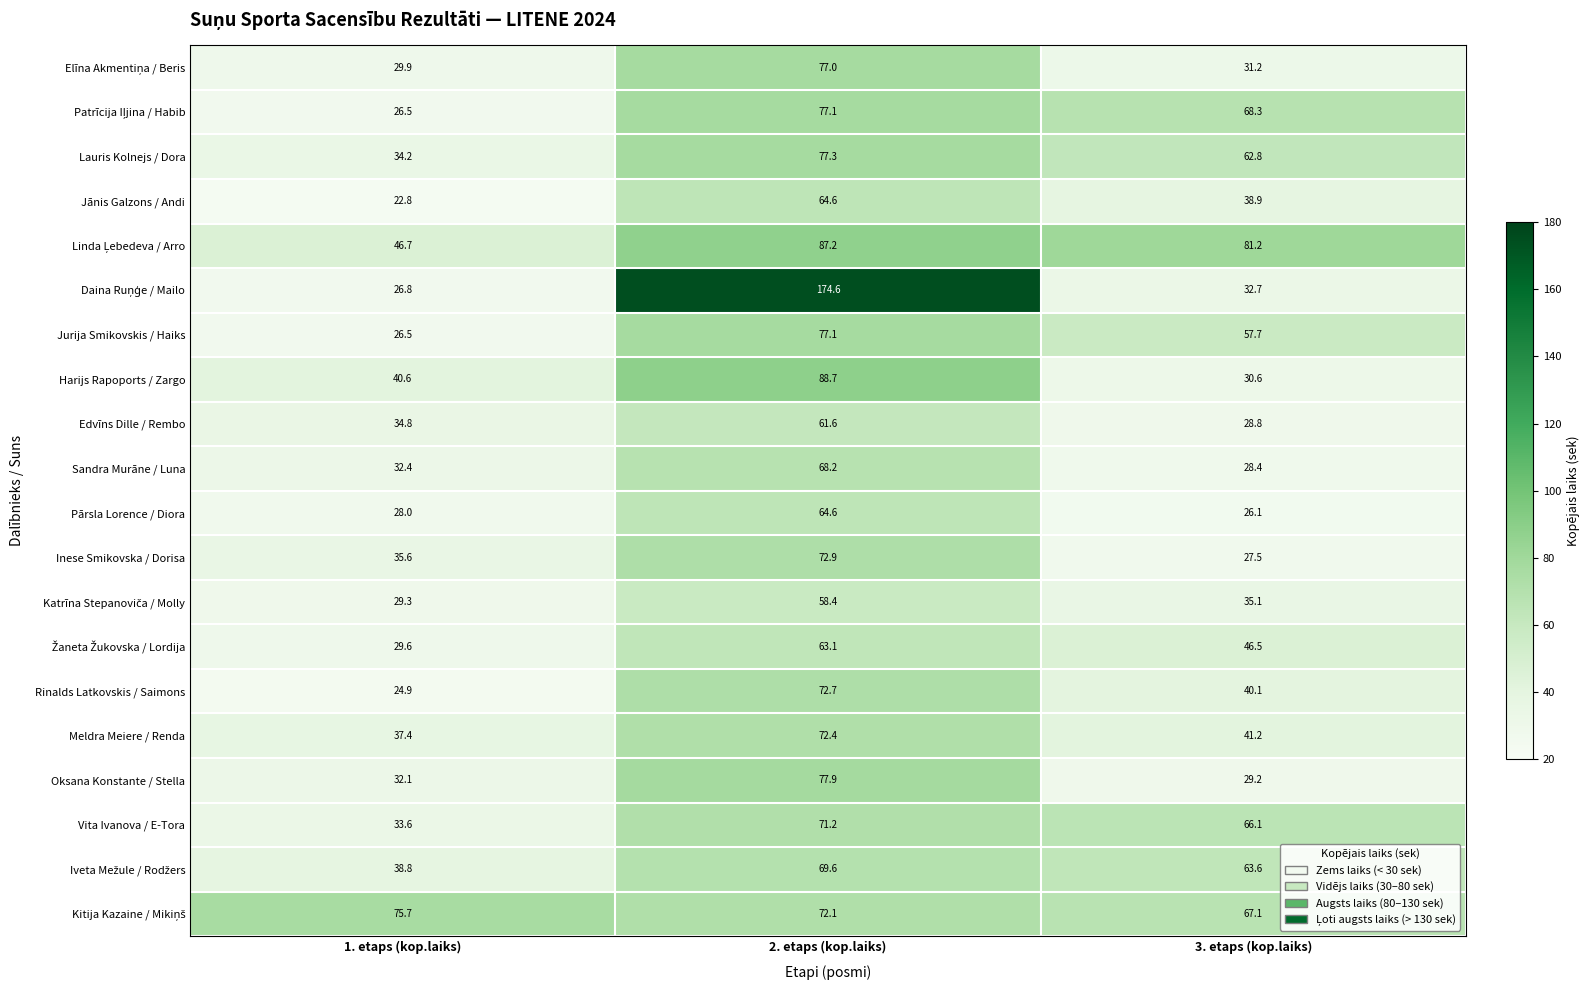

The value of Pārsla Lorence / Diora at 2. etaps (kop.laiks) is 24.6. True or false?

False